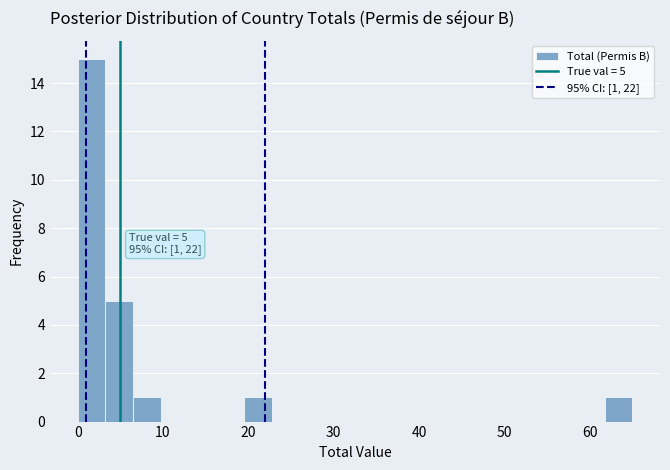

Around what value on the x-axis is the tallest bar? Give the approximate position of its centre, as read against the axis.

2